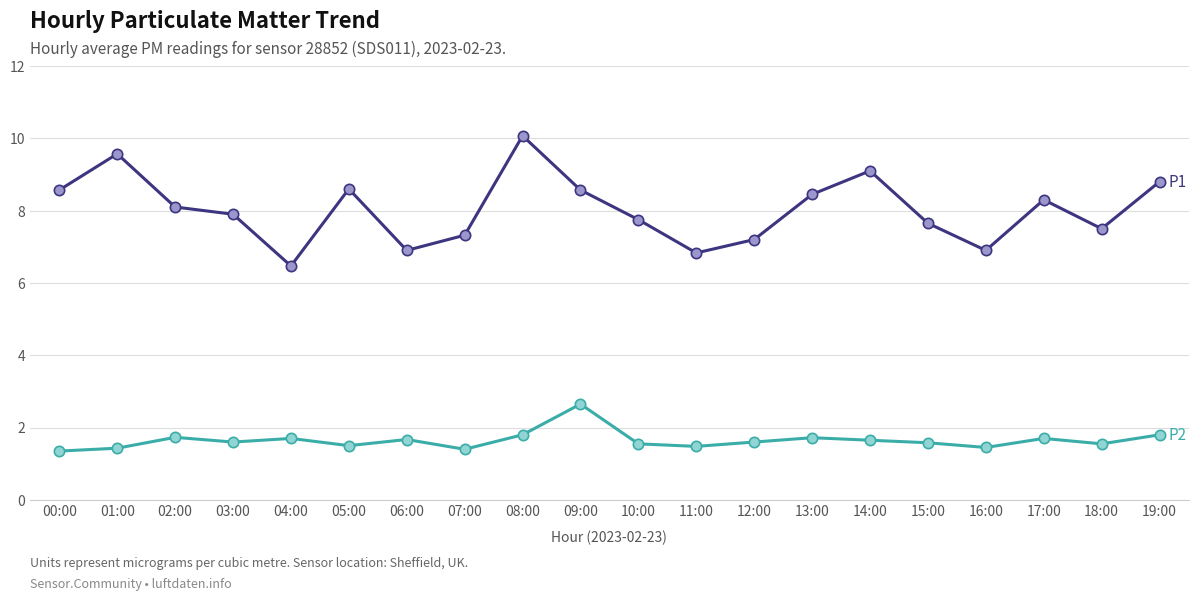

What is the difference between the highest and lowest values at 09:00?

5.9